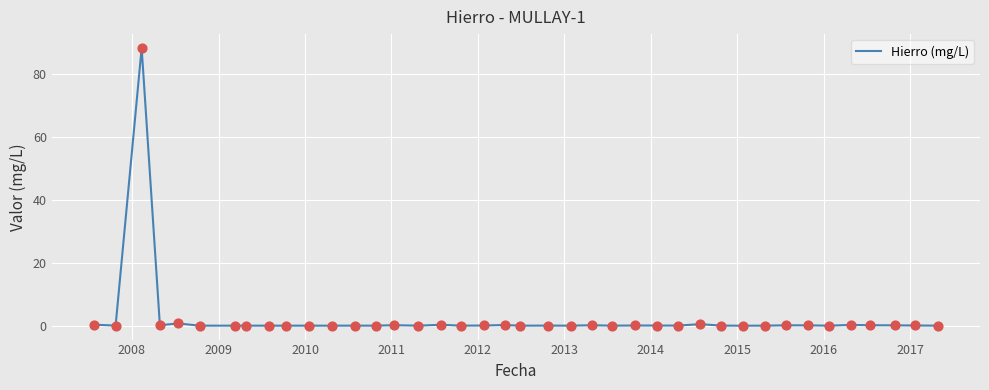

What is the difference between the maximum and minimum values?

88.2